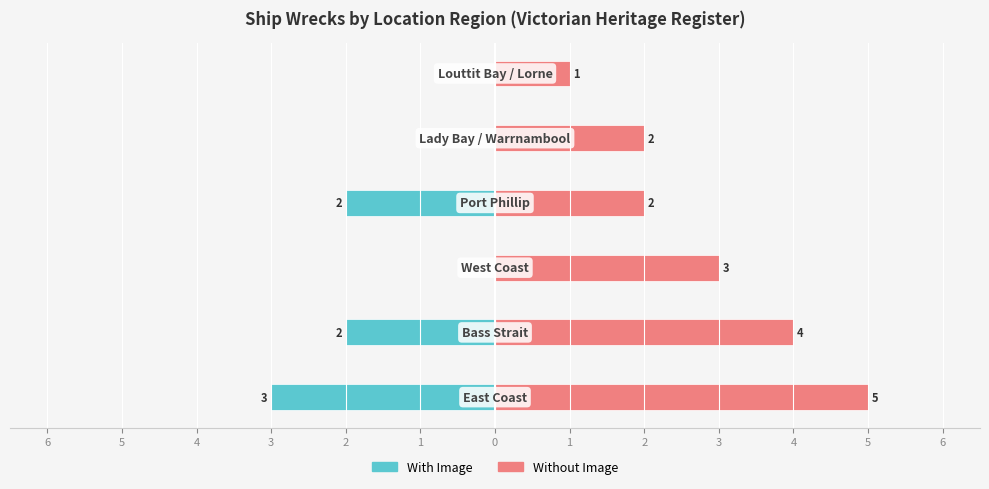

What is the approximate value of Without Image at 5?

2